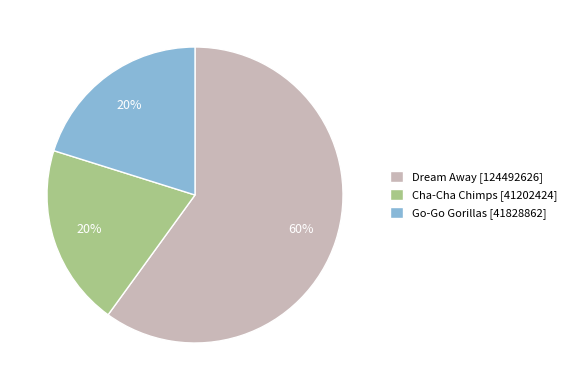

True or false: Go-Go Gorillas [41828862] accounts for 20% of the total.

True